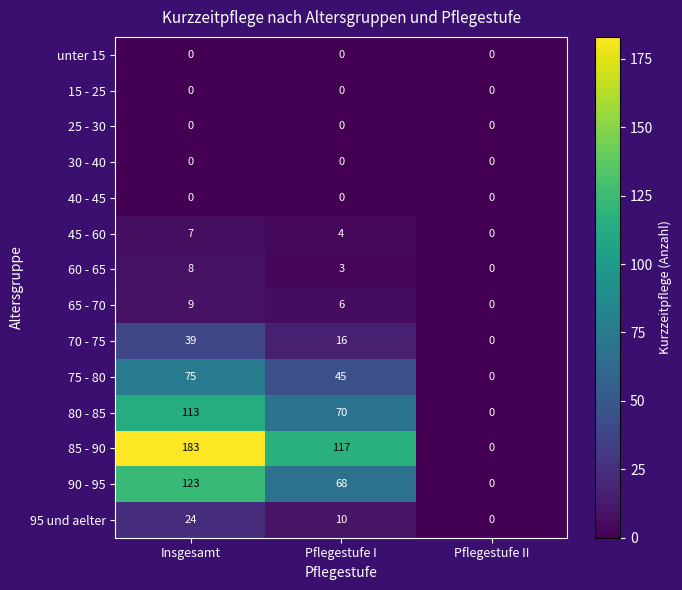

What is the average value of the 90 - 95 series?

64